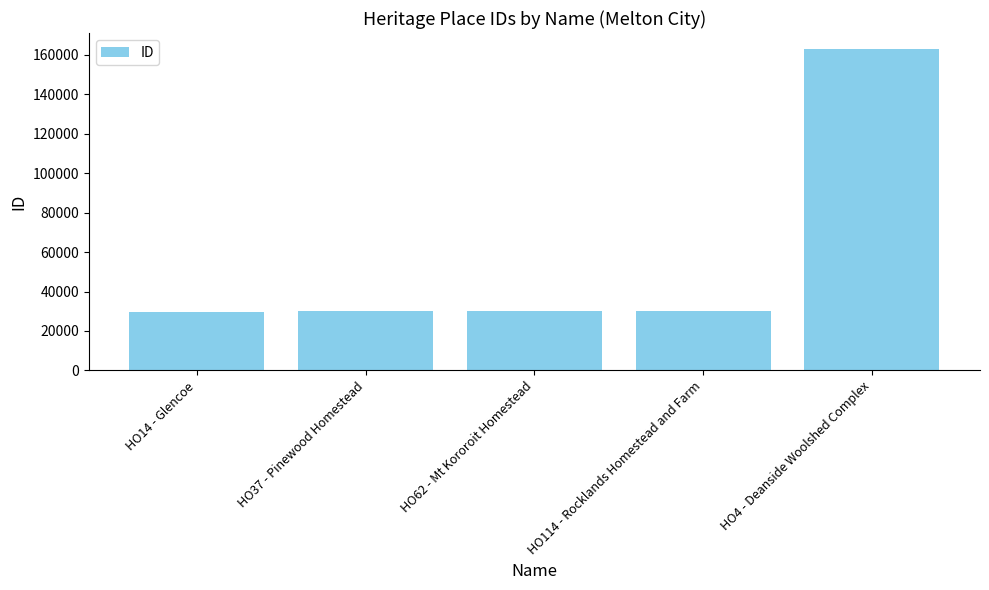

How many bars are there in total?

5